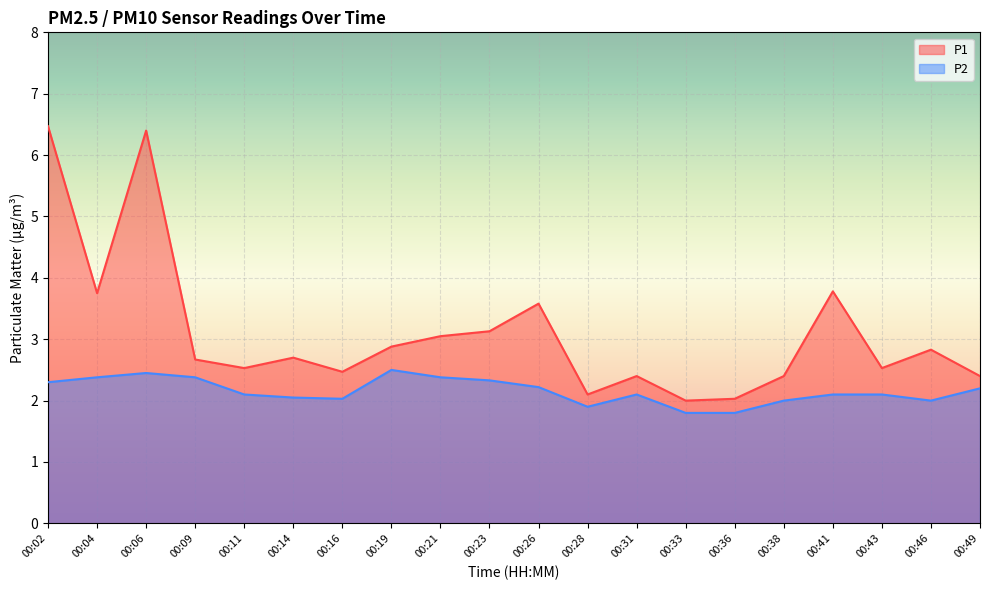

How many categories are shown in the chart?

20